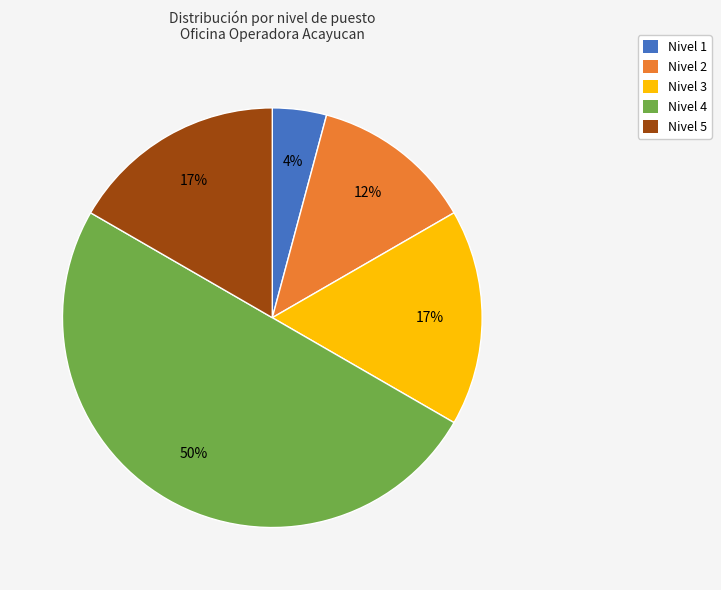

Approximately how many times larger is the value at Nivel 2 compared to Nivel 1?

3.0